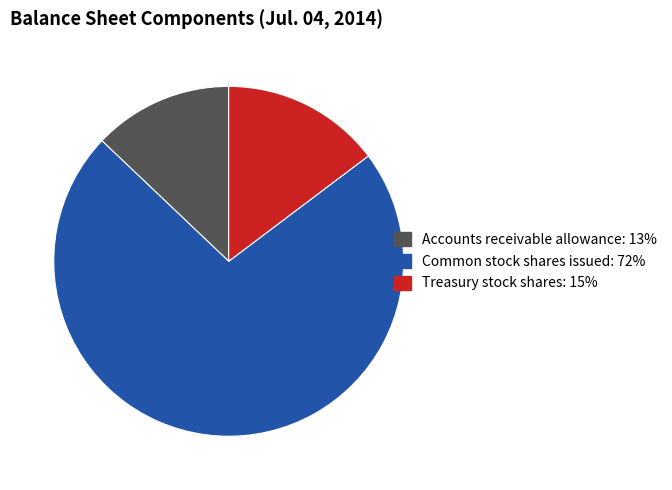

Which has a higher value, Treasury stock shares or Common stock shares issued?

Common stock shares issued